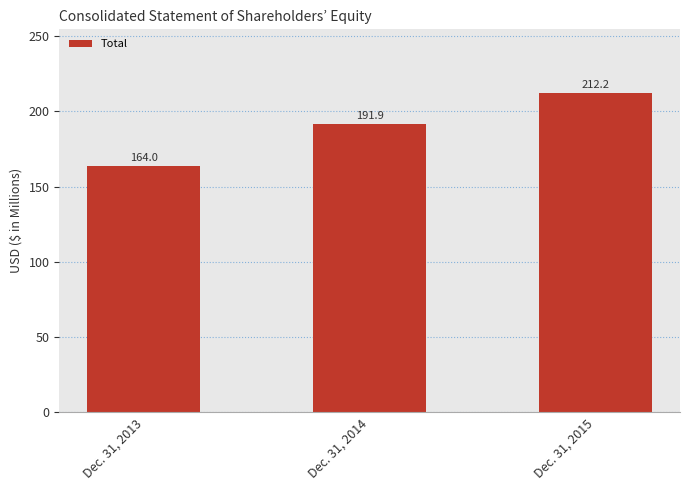

The chart shows a value of 191.9 at Dec. 31, 2014. True or false?

True